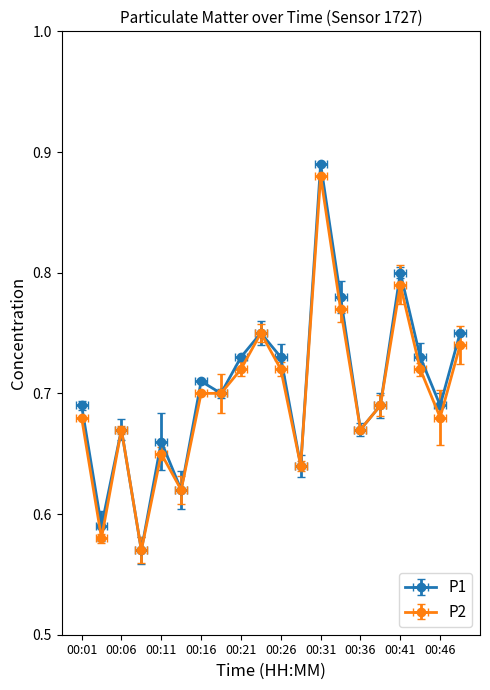

What is the approximate value of P1 at 00:08?

0.6